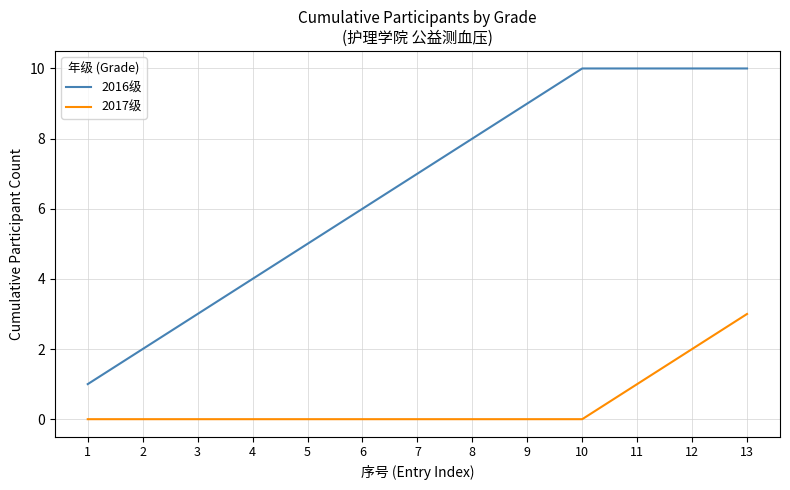

True or false: 2017级 has a value of -1 at 3.

False